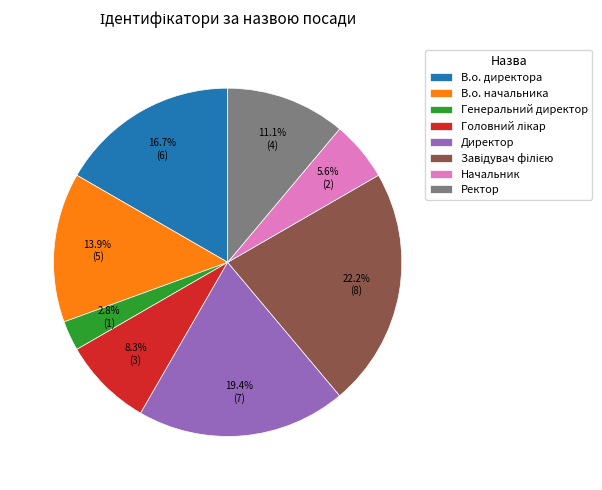

How much of the chart is everything except Генеральний директор?

97.2%